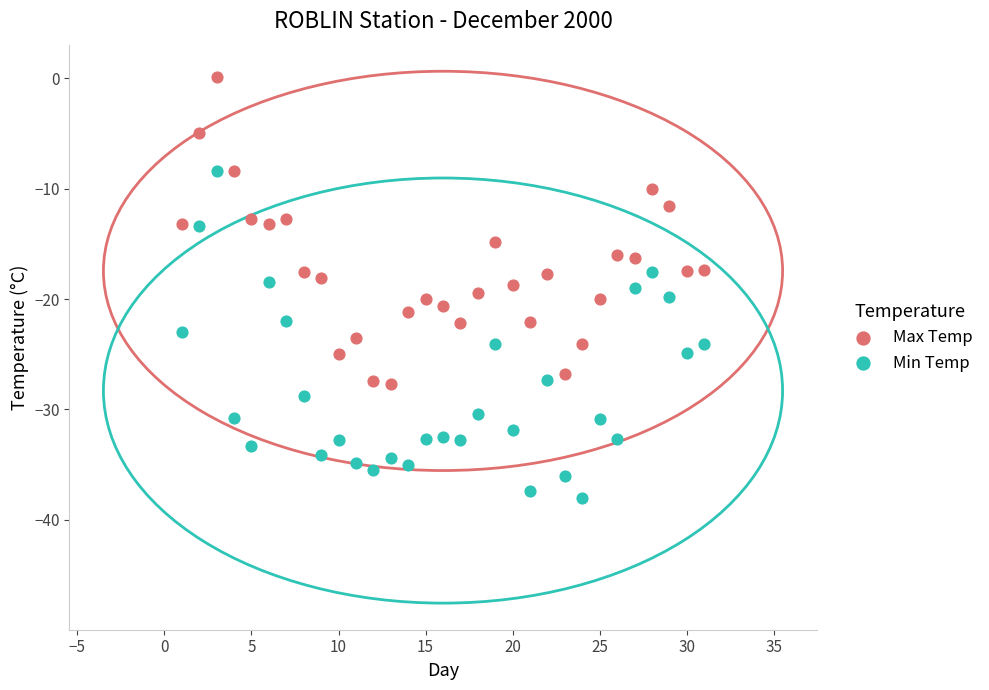

What are all the series names shown in the legend?

Max Temp, Min Temp